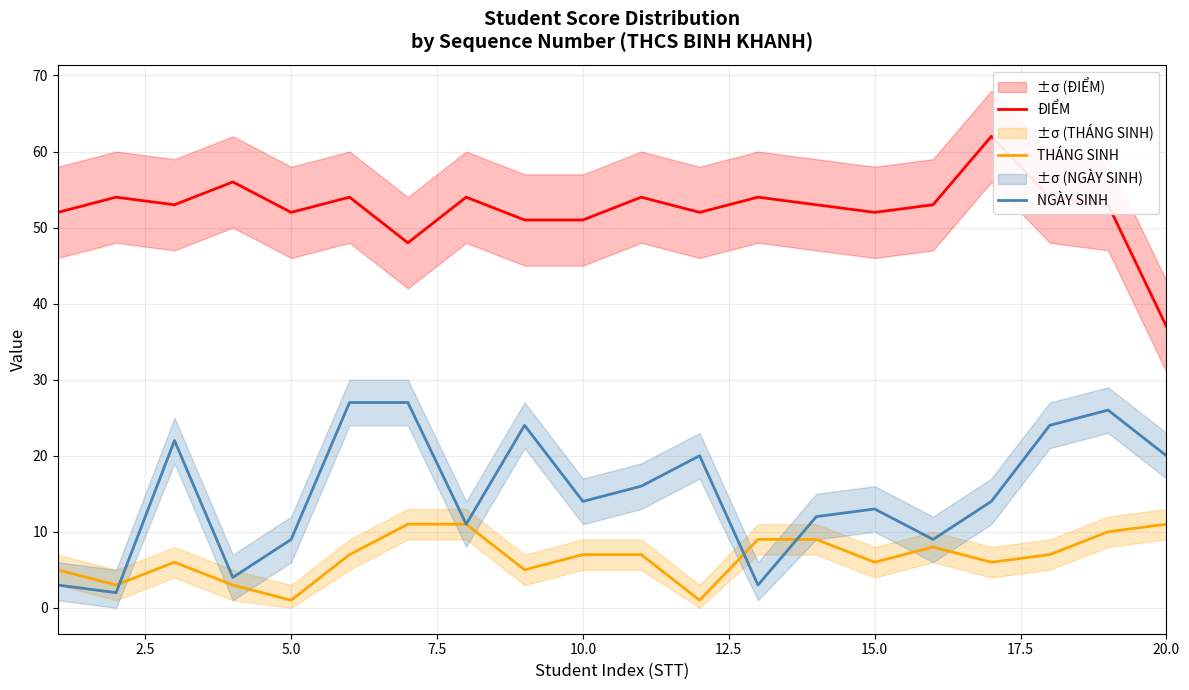

What are all the series names shown in the legend?

ĐIỂM, THÁNG SINH, NGÀY SINH